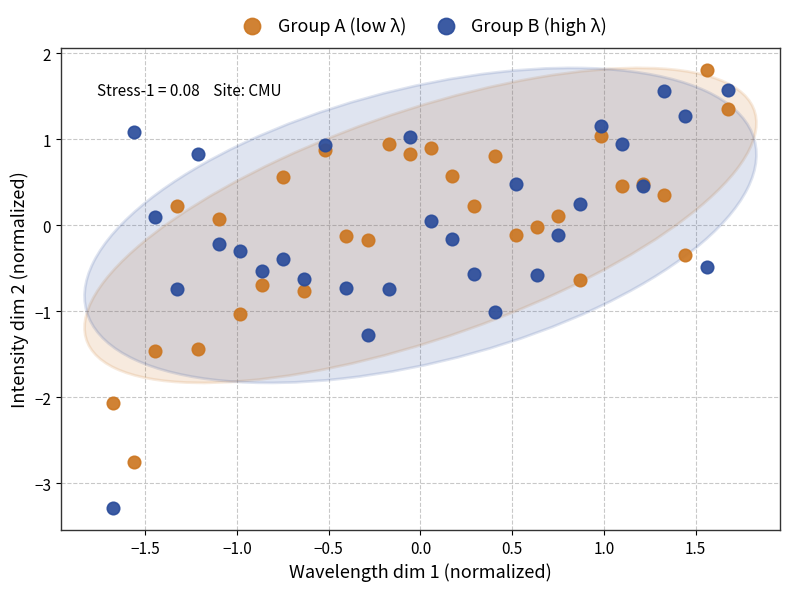

Which series contains the highest Y value?

Group A (low λ)